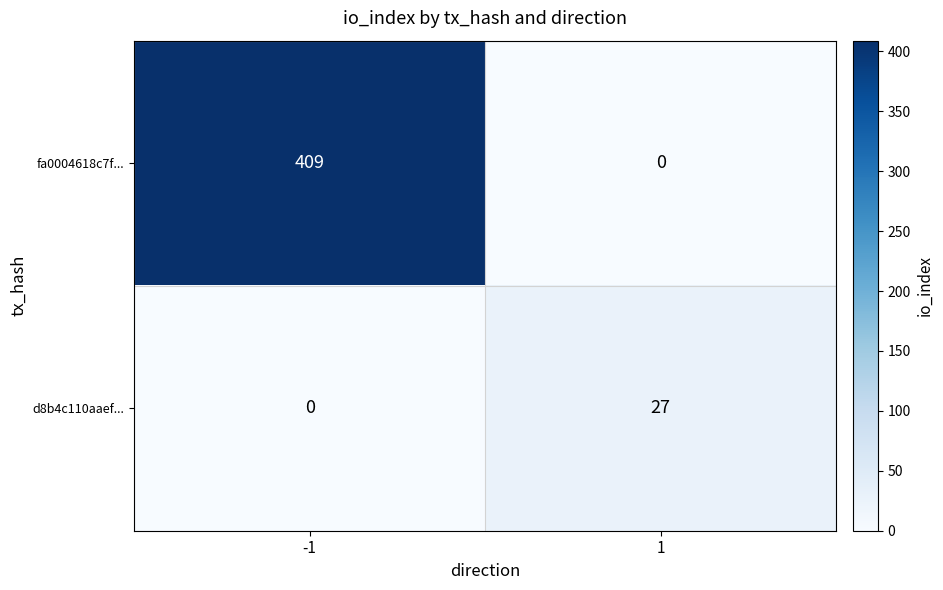

Reading right to left, transcribe all the data shown in this chart.

fa0004618c7f...: 1=0	-1=409
d8b4c110aaef...: 1=27	-1=0